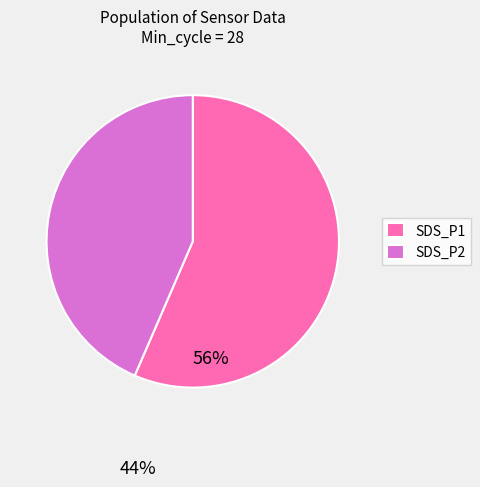

Which category has the smallest portion of the pie?

SDS_P2